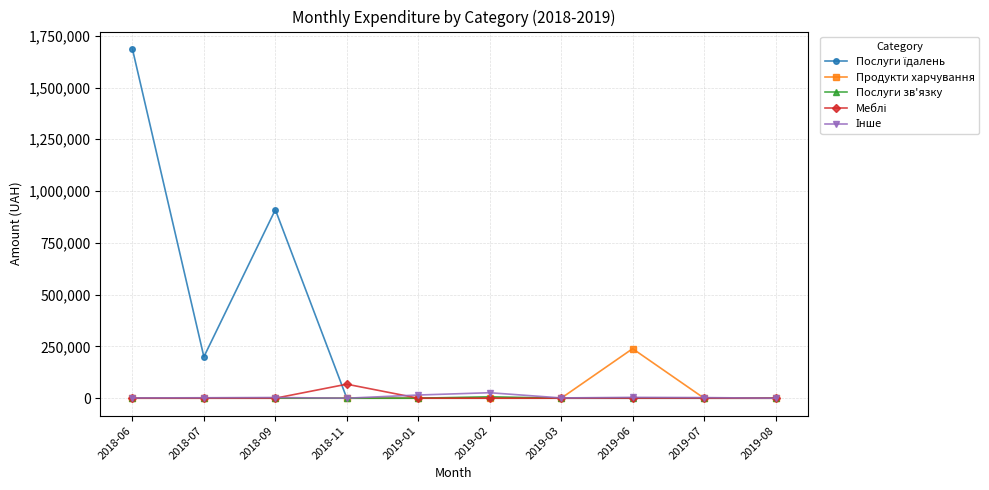

What is the label of the 7th point from the right?

2018-11